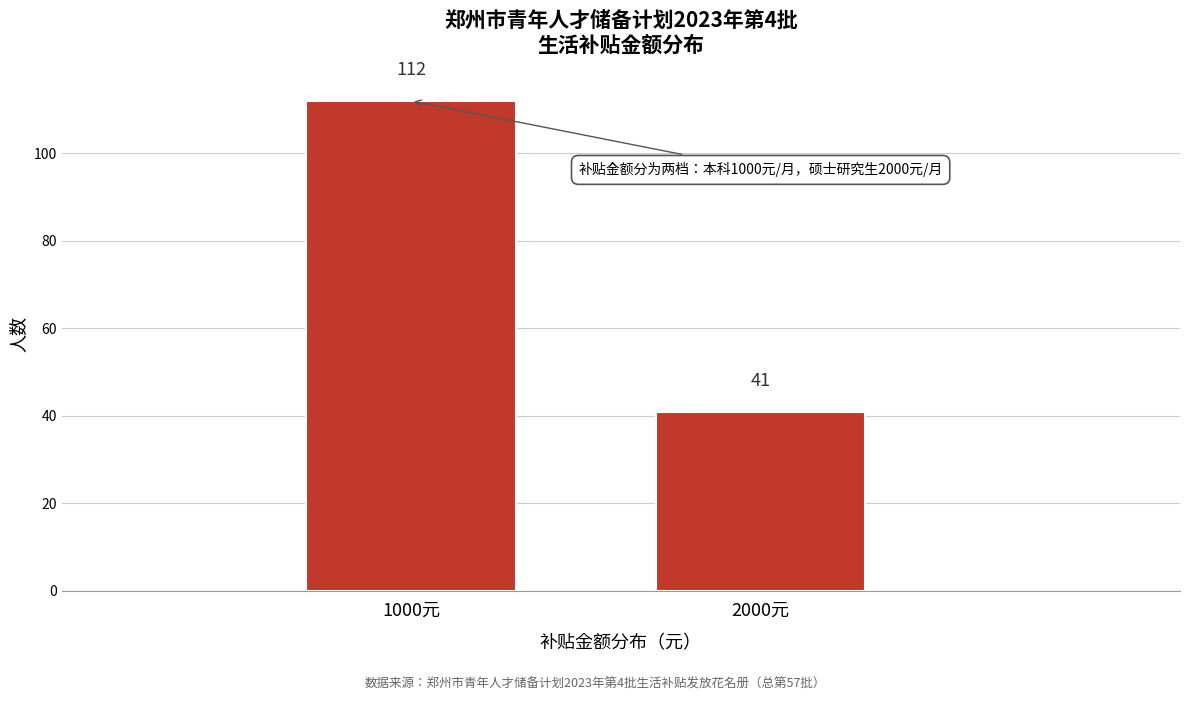

Reading left to right, what are all the values shown in this chart?

112	41